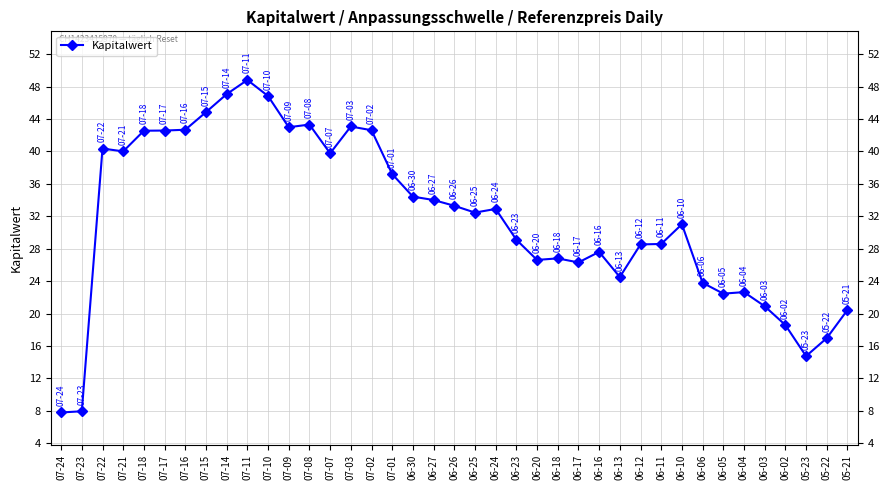

What is the difference between the maximum and minimum values?

41.0